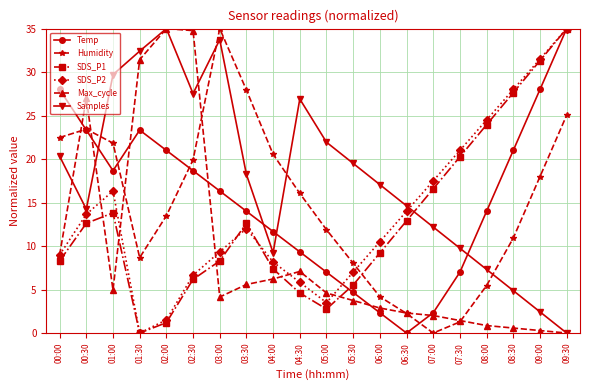

Between which two adjacent categories do Temp and Max_cycle first intersect?

00:00 and 00:30